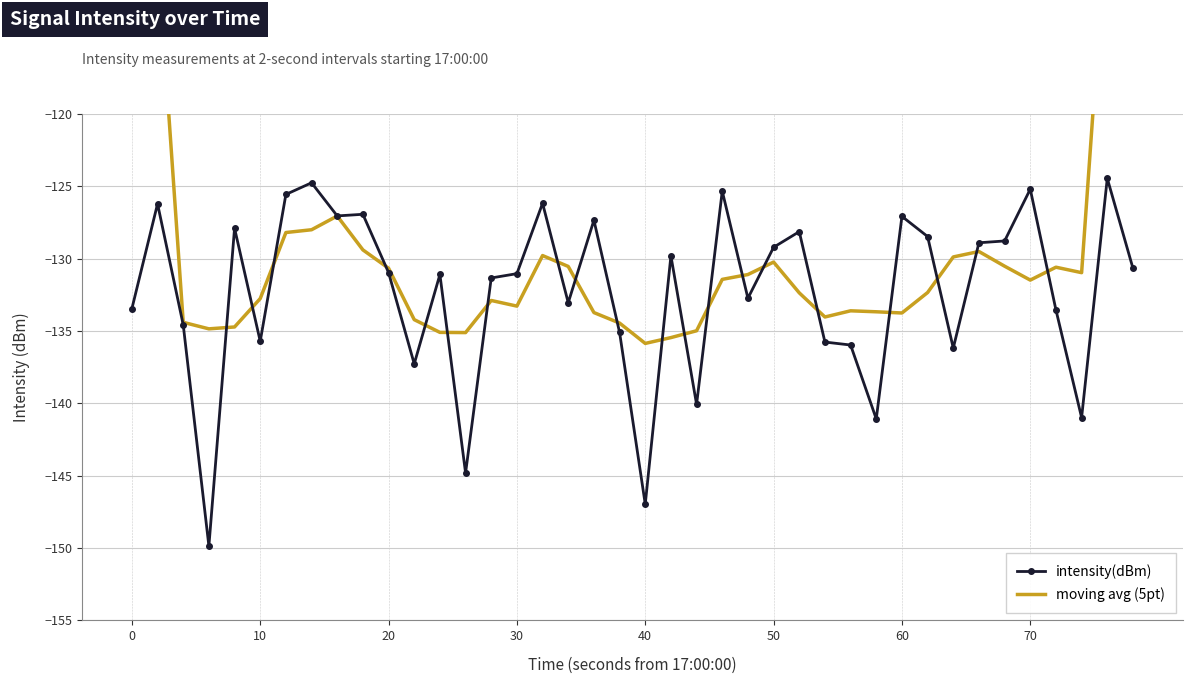

What is the total value across all series at 10?

-235.0